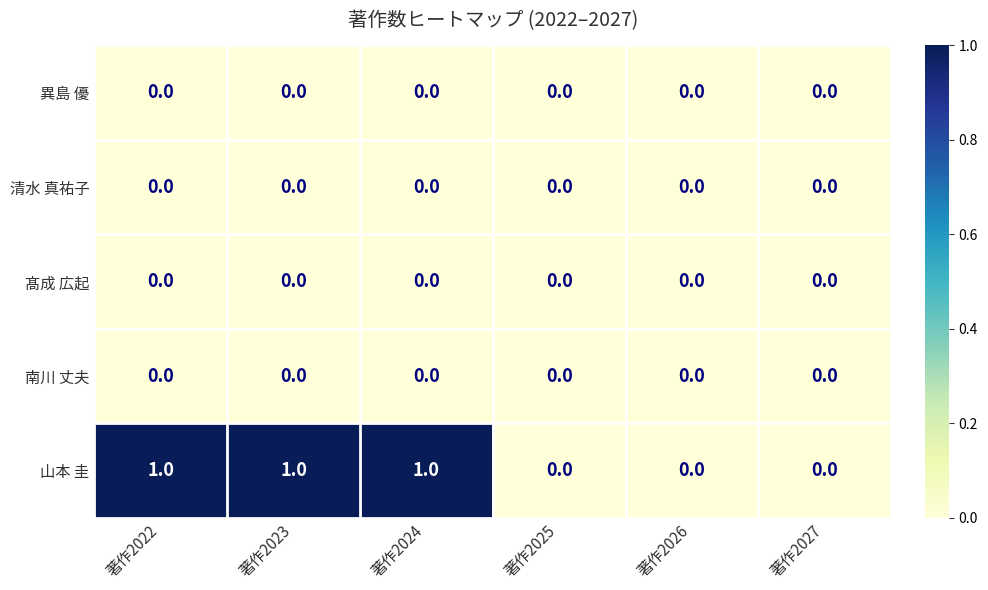

Reading left to right, transcribe all the data shown in this chart.

異島 優: 著作2022=0	著作2023=0	著作2024=0	著作2025=0	著作2026=0	著作2027=0
清水 真祐子: 著作2022=0	著作2023=0	著作2024=0	著作2025=0	著作2026=0	著作2027=0
髙成 広起: 著作2022=0	著作2023=0	著作2024=0	著作2025=0	著作2026=0	著作2027=0
南川 丈夫: 著作2022=0	著作2023=0	著作2024=0	著作2025=0	著作2026=0	著作2027=0
山本 圭: 著作2022=1	著作2023=1	著作2024=1	著作2025=0	著作2026=0	著作2027=0